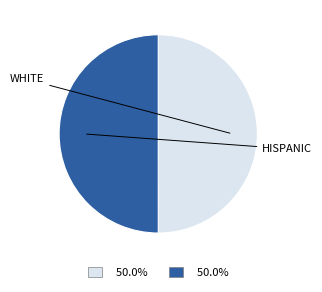

How many segments does this pie chart have?

2